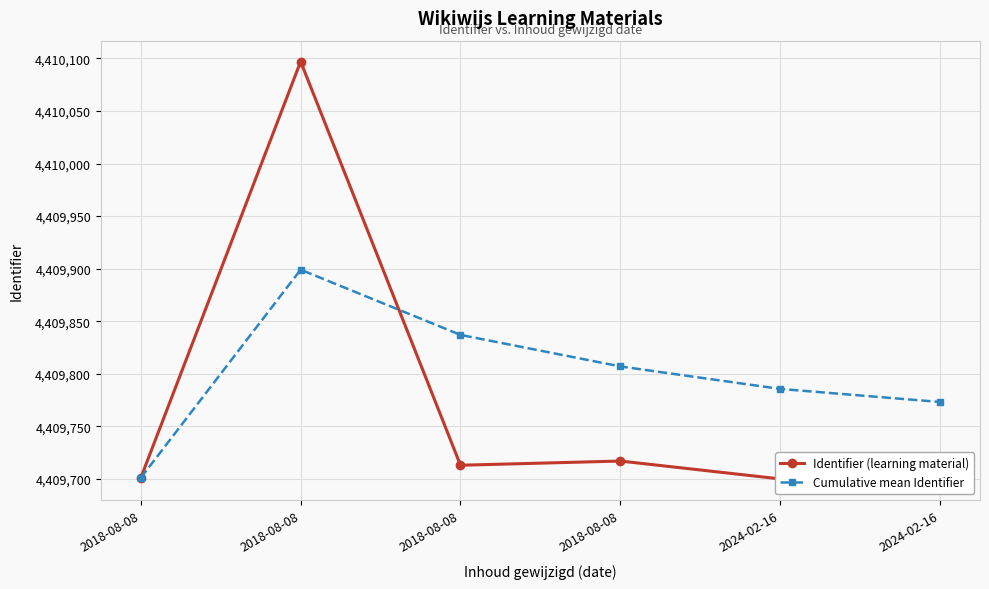

Where is the first local minimum for Identifier (learning material)?

2018-08-08